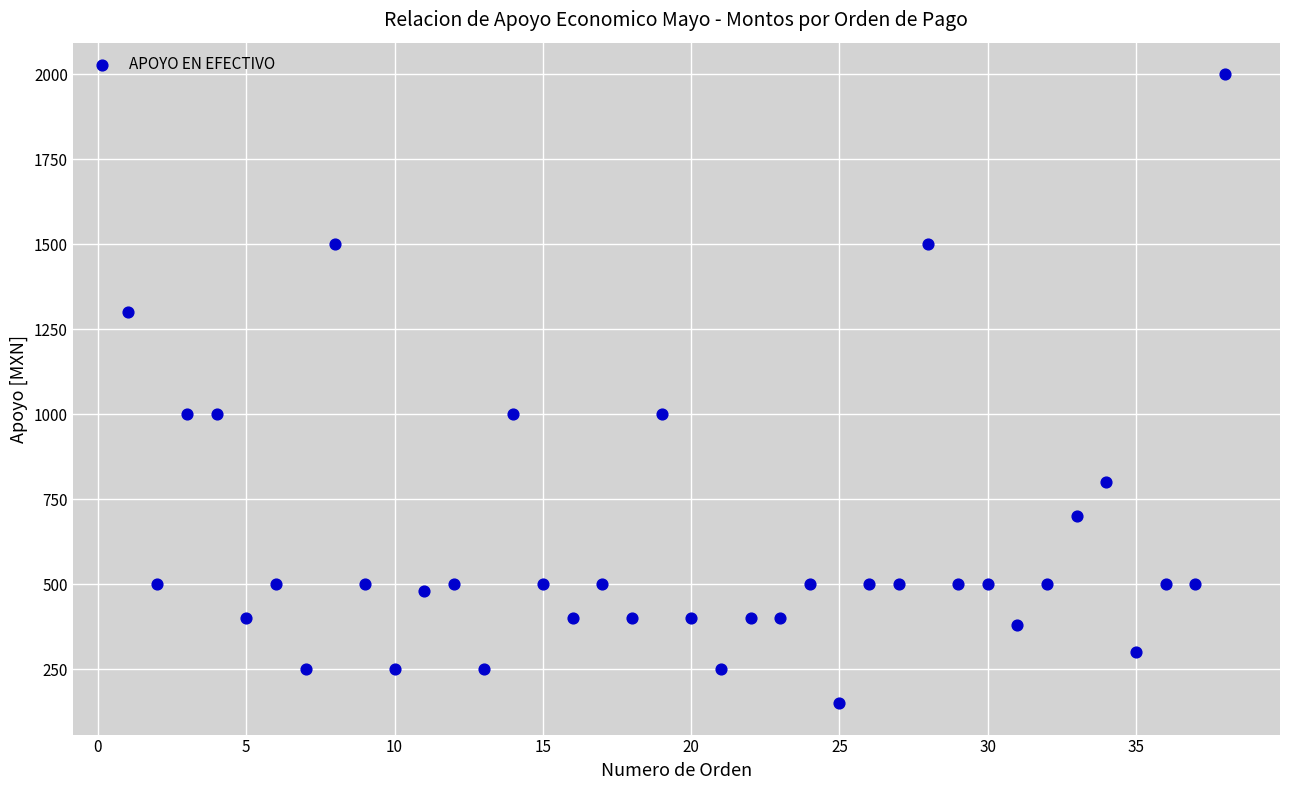

What is the range of X values (max minus min)?

37